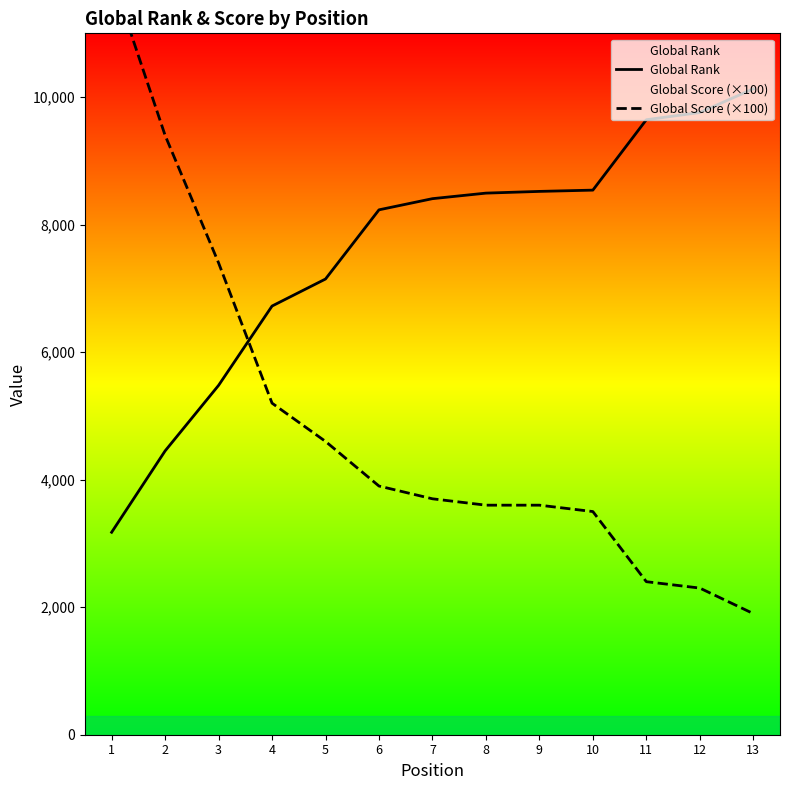

Is the value of Global Score (×100) at 11 greater than the value of Global Rank at 6?

No